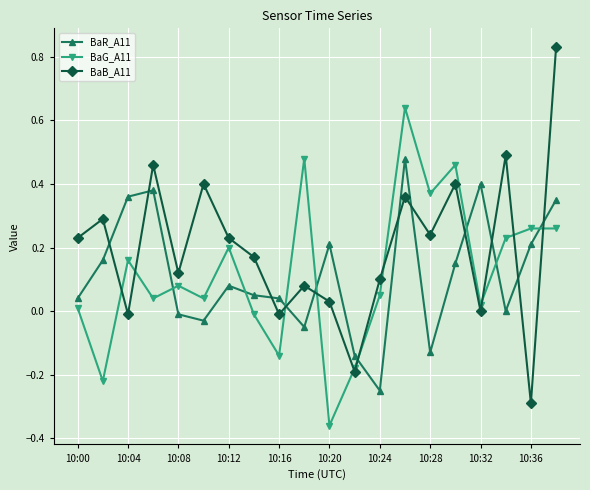

Which series has the widest spread of values?

BaB_A11